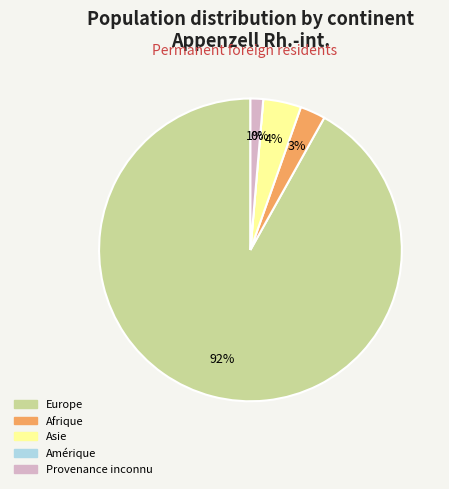

Count the number of slices in the pie.

5